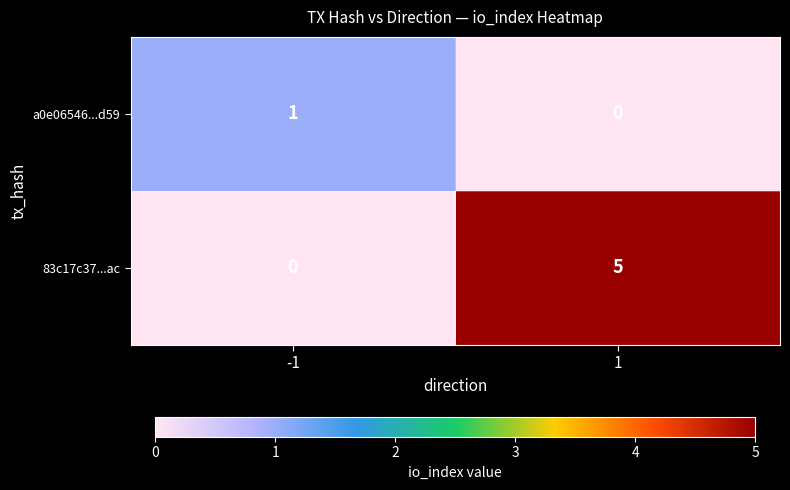

Reading left to right, extract all data points from this chart.

a0e06546...d59: 1	0
83c17c37...ac: 0	5